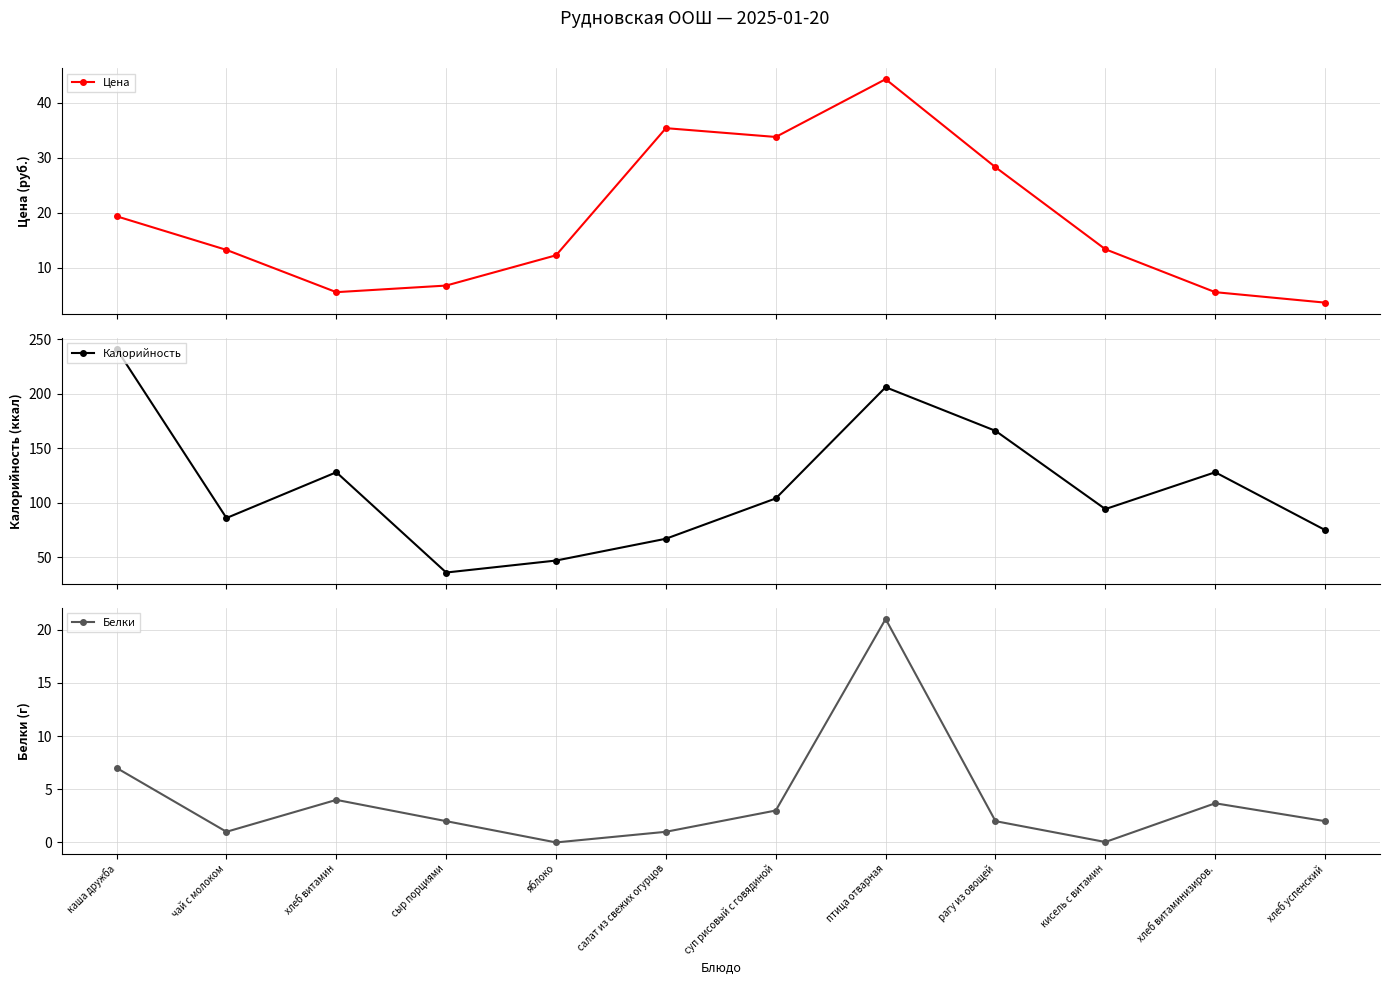

What are all the series names shown in the legend?

Цена, Калорийность, Белки